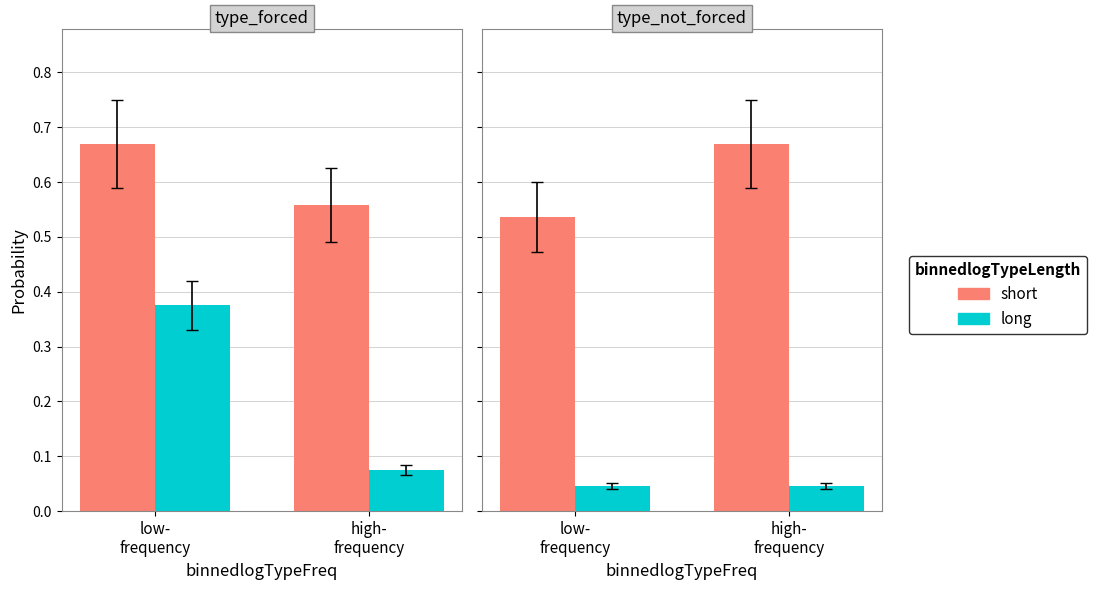

What is the label of the 1st bar from the right?

high-
frequency